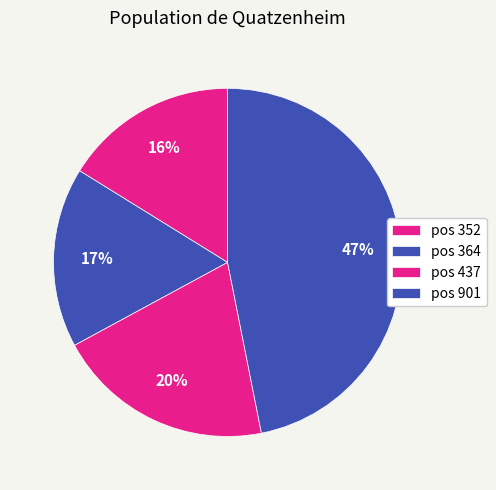

Which slice is the smallest?

352